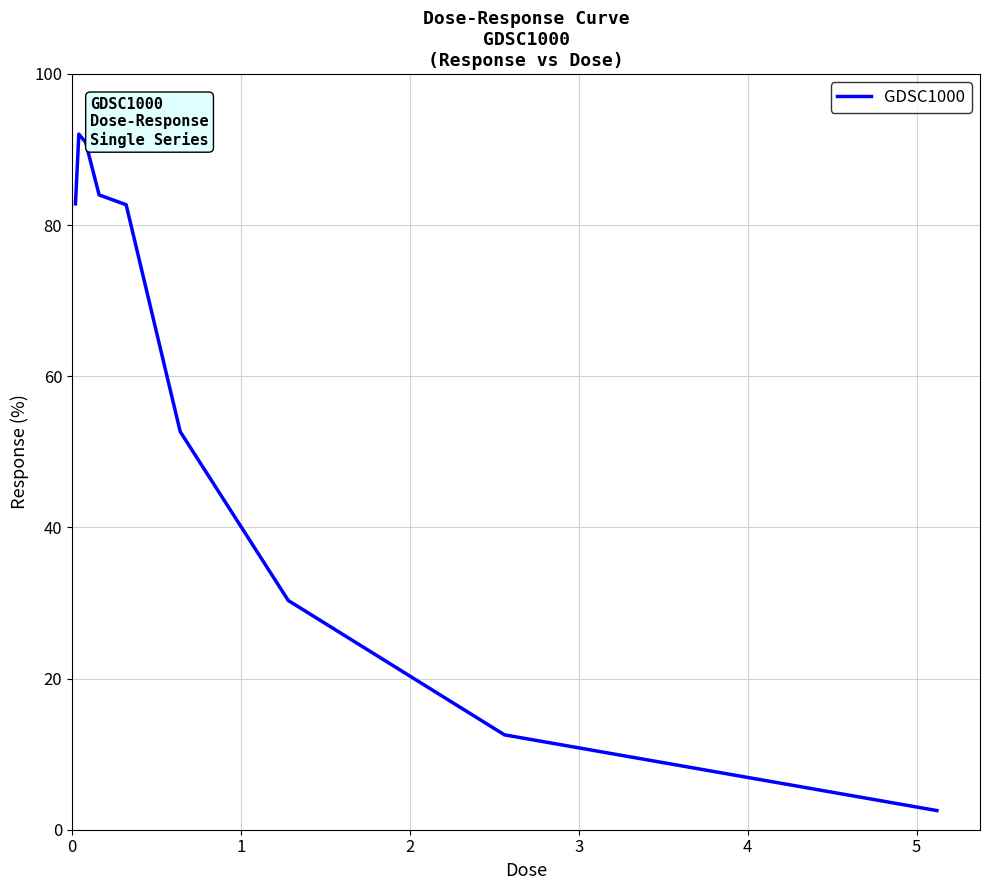

What is the greatest value displayed?

92.0